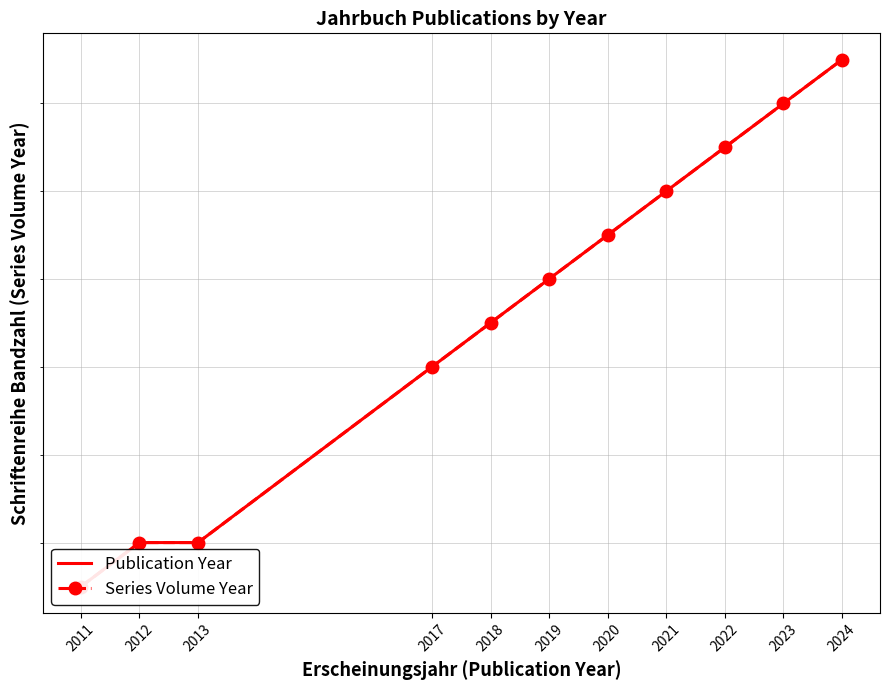

Which category has the highest value in the Series Volume Year series?

2024